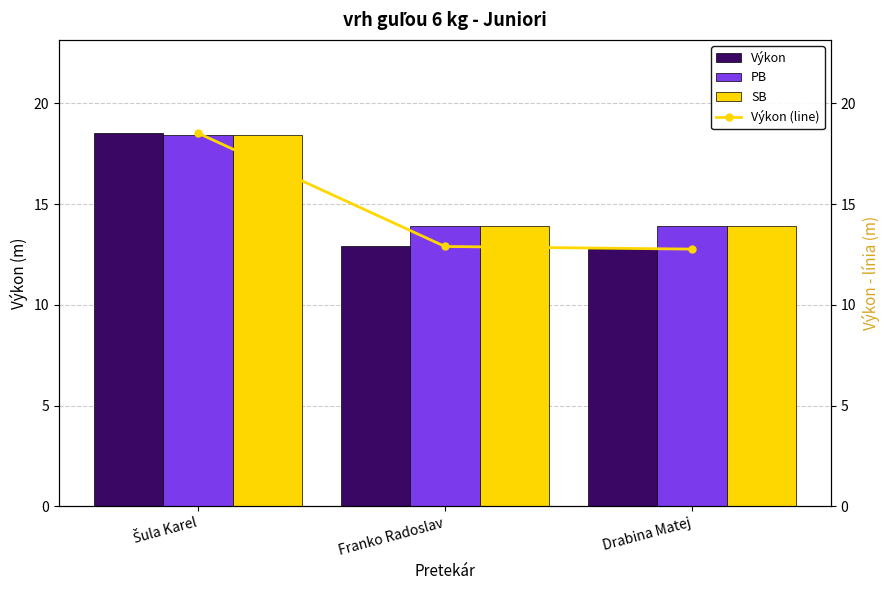

What is the lowest value of the SB series?

13.9